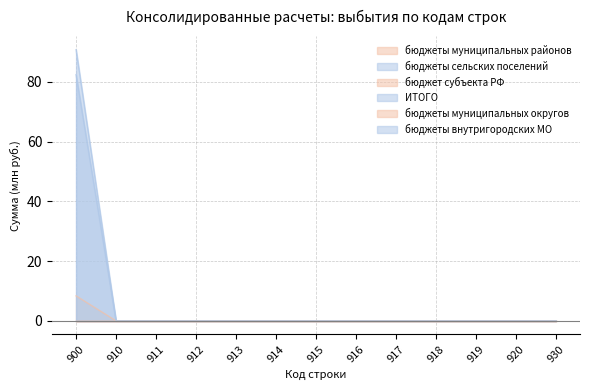

True or false: ИТОГО and бюджеты сельских поселений cross at least once.

False